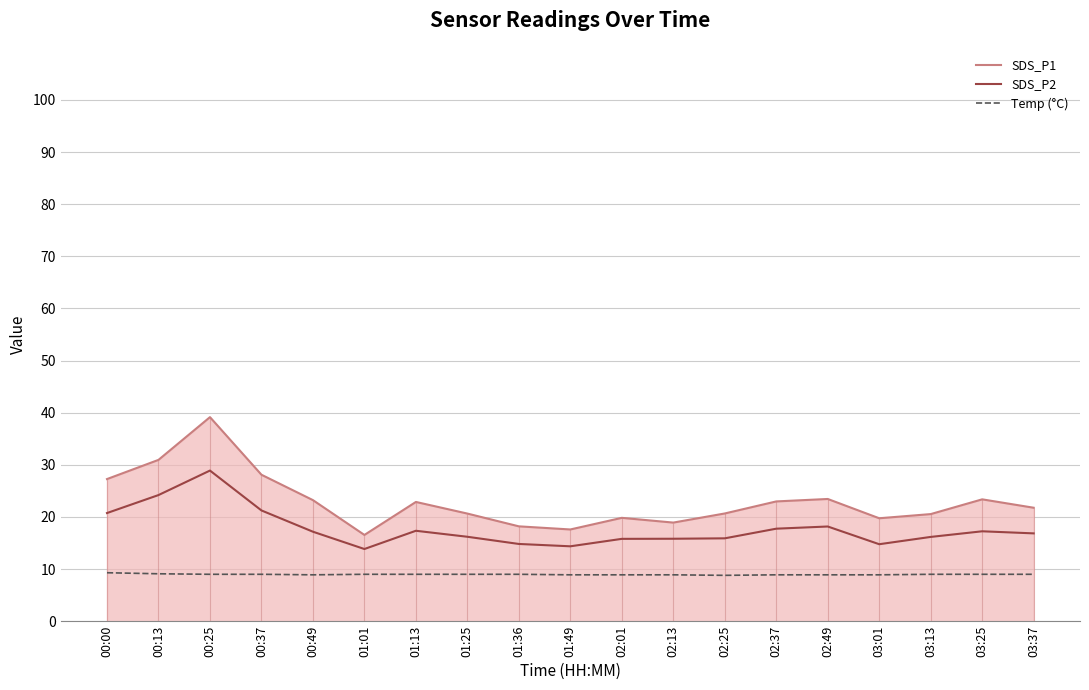

At which category does SDS_P1 reach its first local peak?

00:25